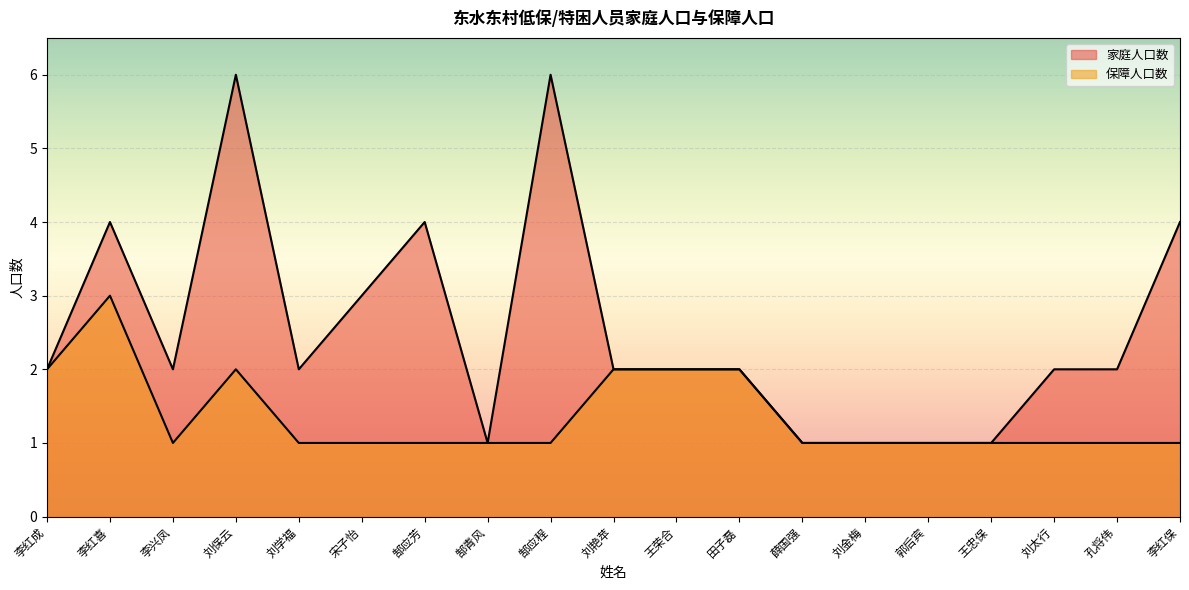

List the series in order of their overall mean, highest first.

家庭人口数, 保障人口数